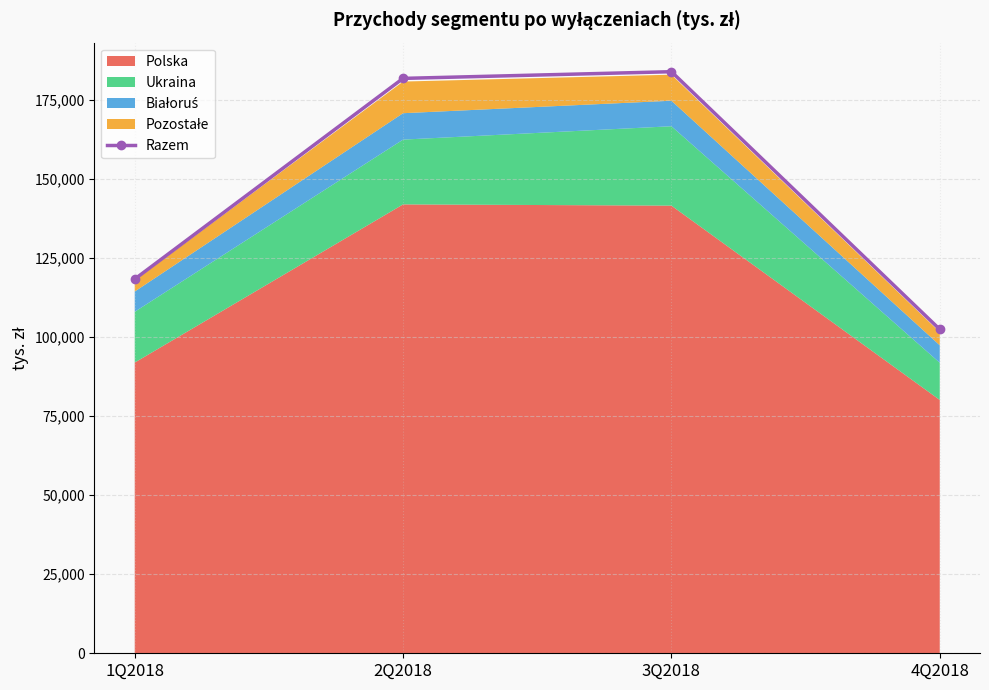

True or false: the data has more than 2 interior local peaks.

False